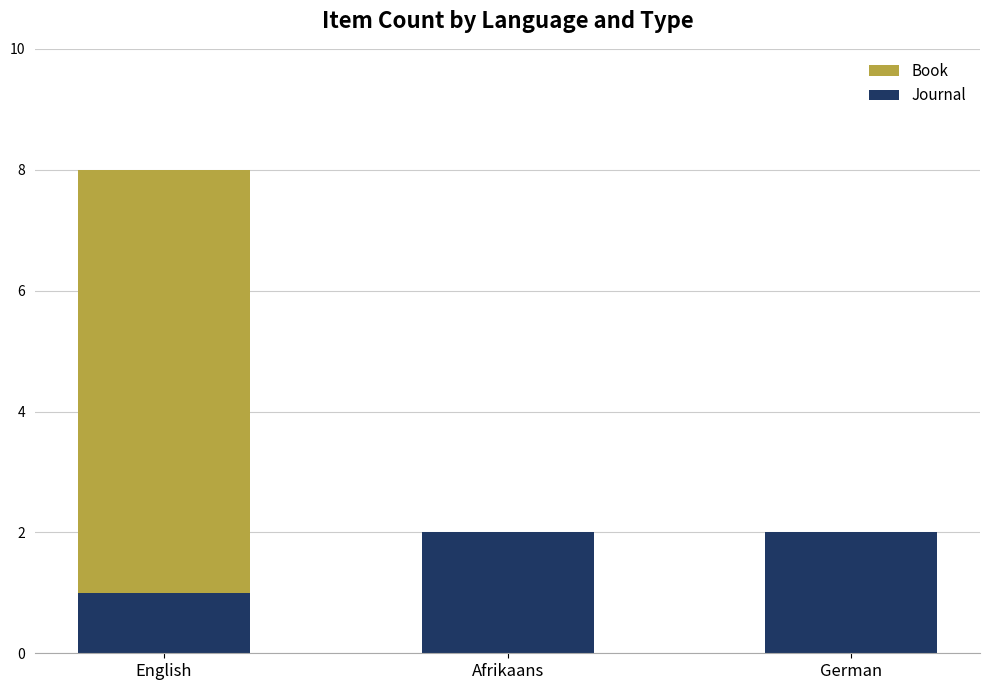

Is it true that Journal equals 1 at German?

False